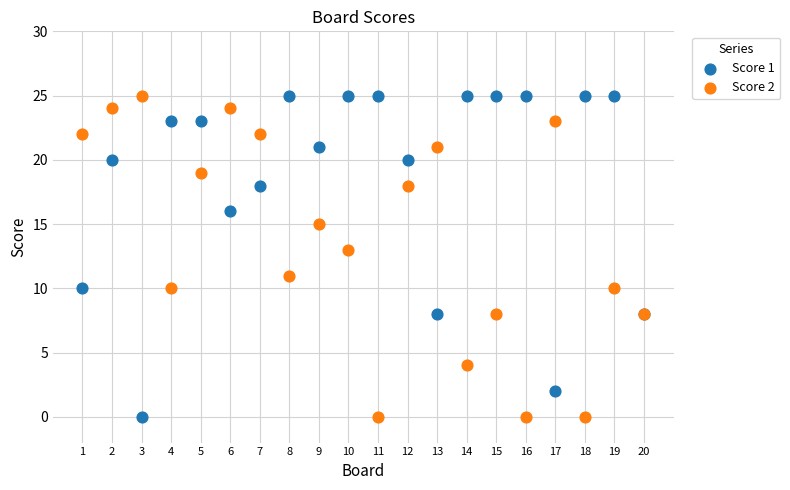

What is the X range (max minus min) for the scatter plot?

19